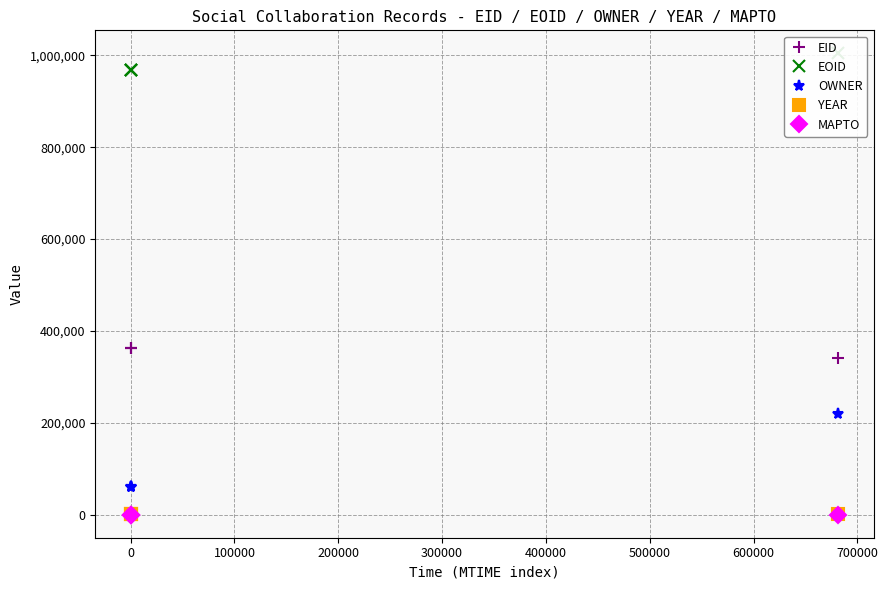

True or false: EID and YEAR cross at least once.

False